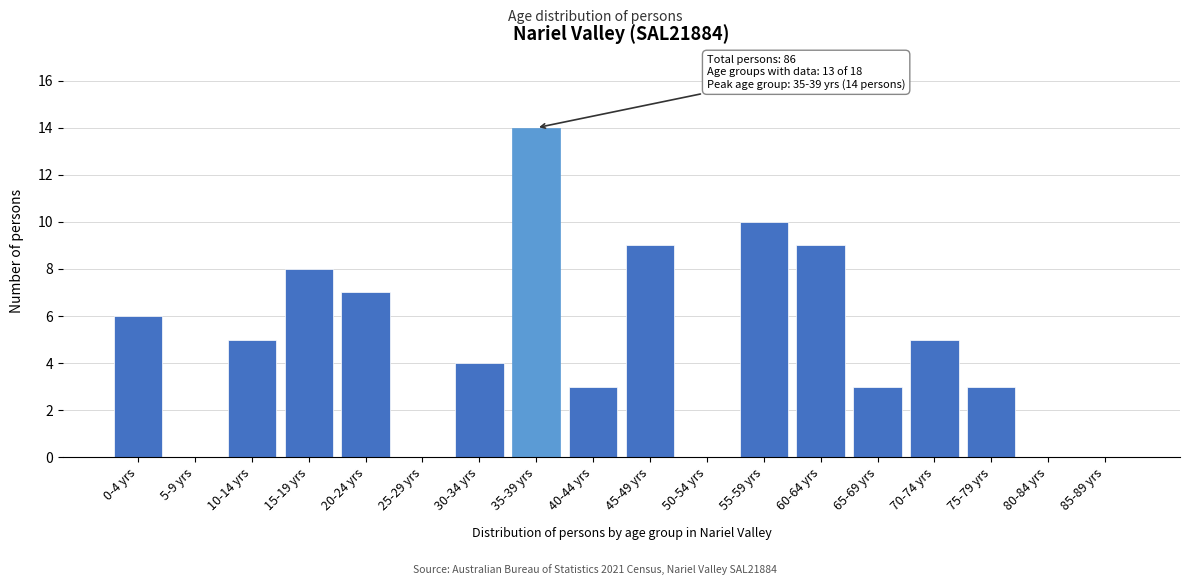

Reading left to right, list all the values displayed in this chart.

0-4 yrs=6	5-9 yrs=0	10-14 yrs=5	15-19 yrs=8	20-24 yrs=7	25-29 yrs=0	30-34 yrs=4	35-39 yrs=14	40-44 yrs=3	45-49 yrs=9	50-54 yrs=0	55-59 yrs=10	60-64 yrs=9	65-69 yrs=3	70-74 yrs=5	75-79 yrs=3	80-84 yrs=0	85-89 yrs=0